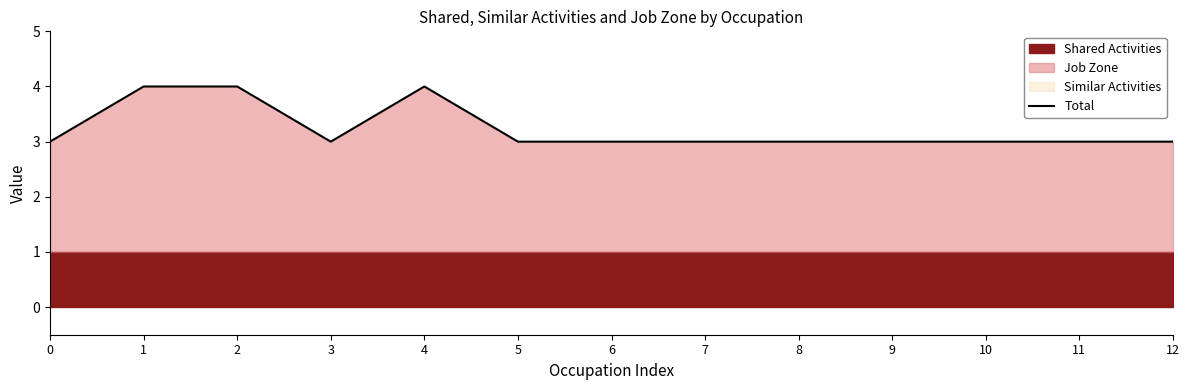

Does the chart display data point markers on the line(s)?

No